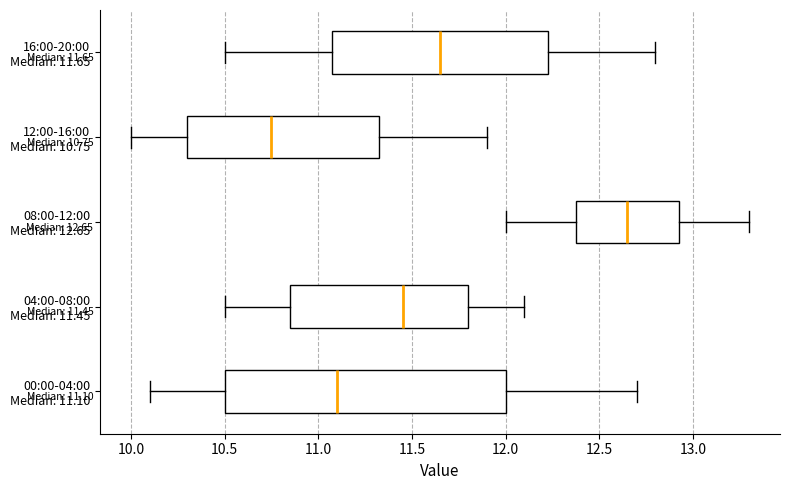

Which box is the widest, from its left edge to its right edge?

00:00-04:00 Median: 11.10